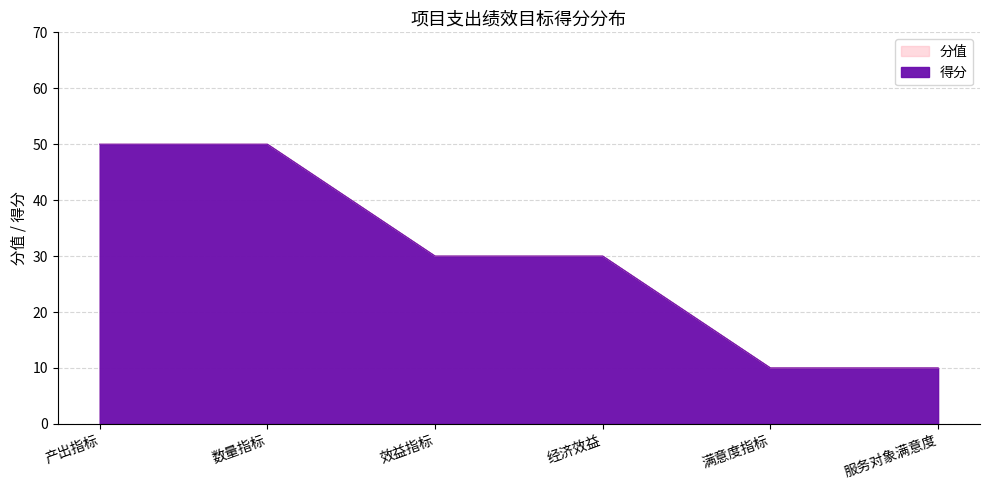

List the labels in order of value, largest first.

产出指标, 数量指标, 效益指标, 经济效益, 满意度指标, 服务对象满意度